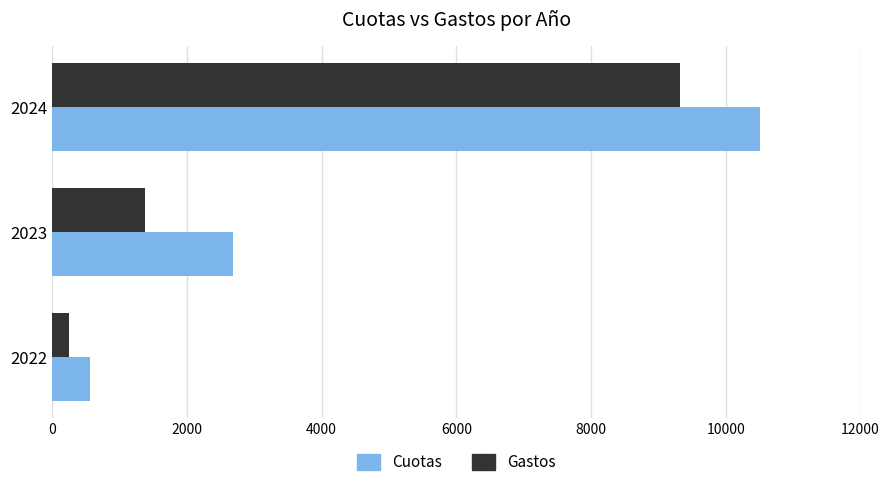

What is the average value of the Gastos series?

3647.3